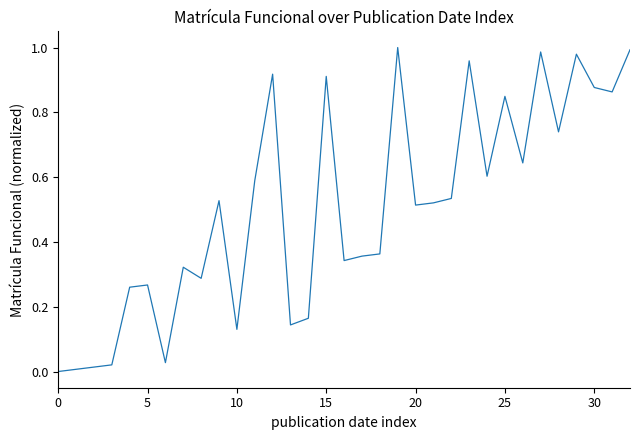

What is the sum of all values?

16.7